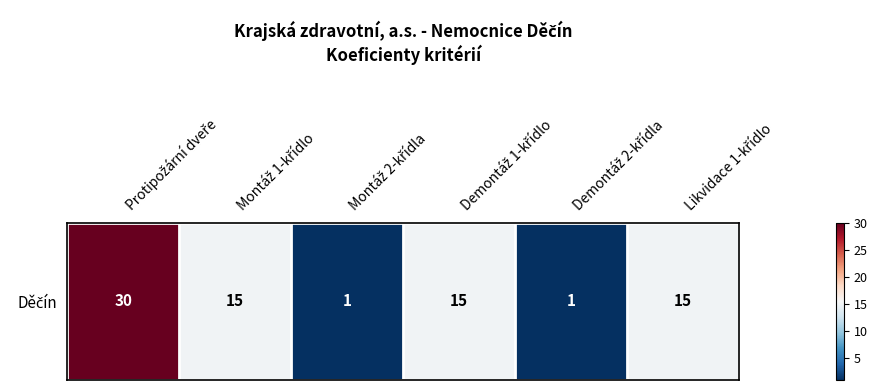

Count the number of categories in the chart.

6